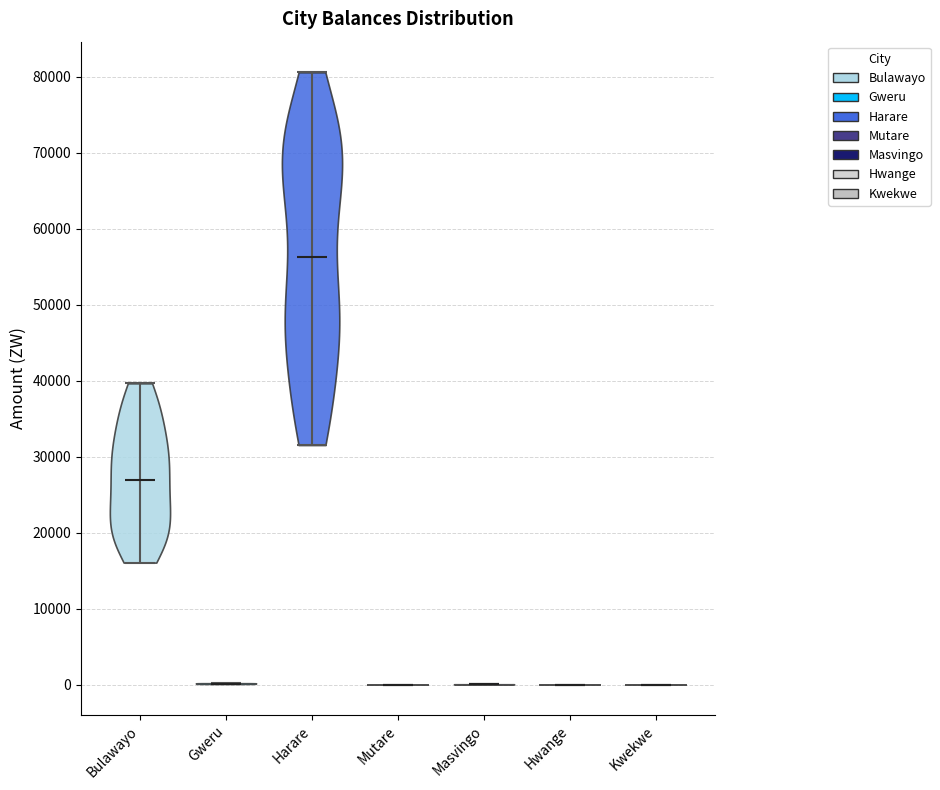

Which violin has the highest median line?

Harare